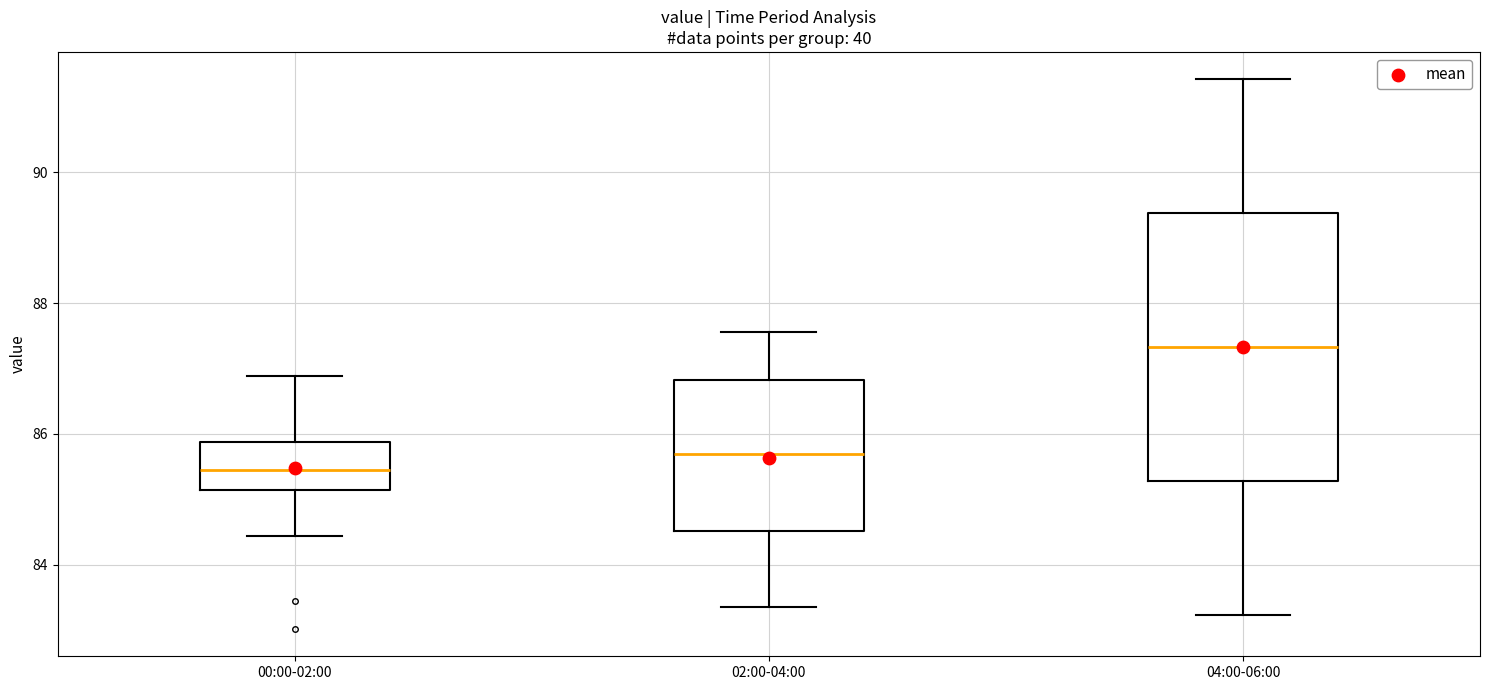

Reading left to right, transcribe this box plot: for each box, give where its median line is, the range the box spans, and where its two whiskers end, as read against the y-axis. The values are not printed on the chart, so give them approximately, as read against the axis.

00:00-02:00: median 85.4, box 85.2 to 85.8, whiskers 84.4 to 86.8
02:00-04:00: median 85.6, box 84.6 to 86.8, whiskers 83.4 to 87.6
04:00-06:00: median 87.4, box 85.2 to 89.4, whiskers 83.2 to 91.4